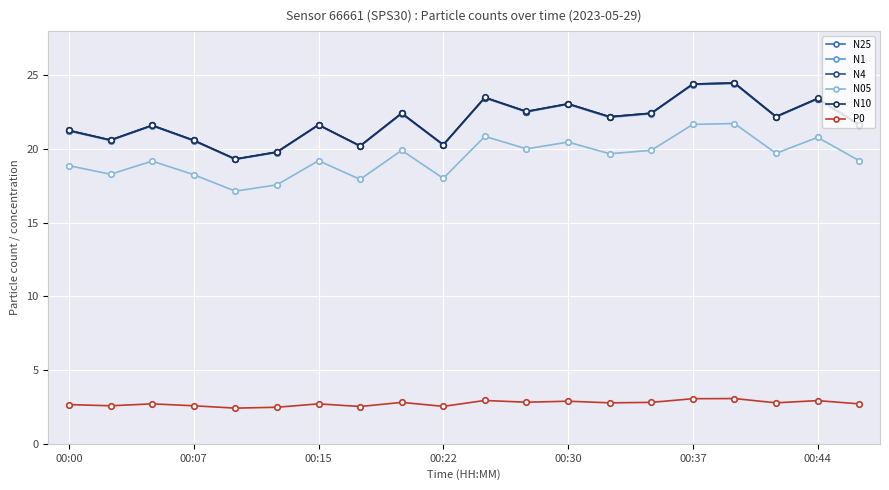

What is the lowest value of the N4 series?

19.3